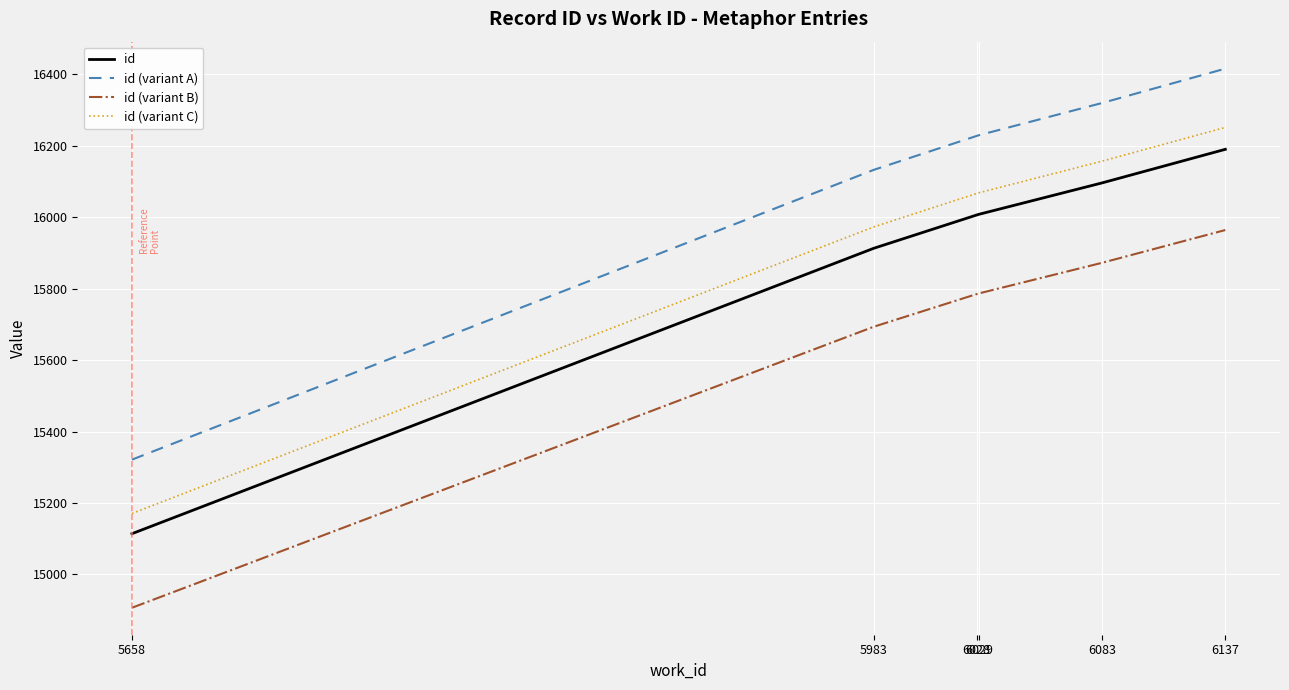

What is the difference between the maximum and minimum values in the id series?

1076.0